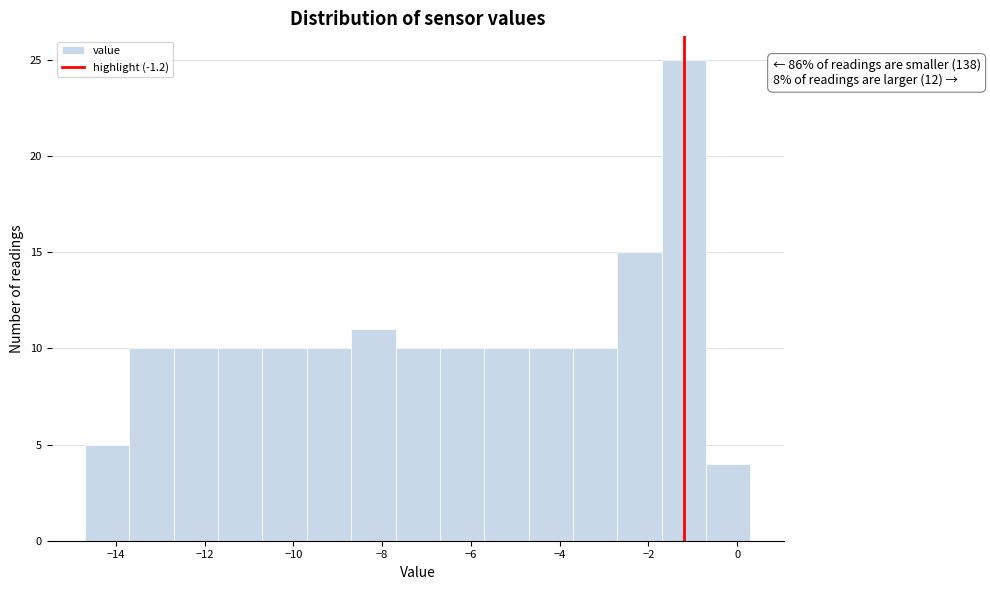

Over which range of the x-axis is the bar tallest?

-1.7 to -0.7